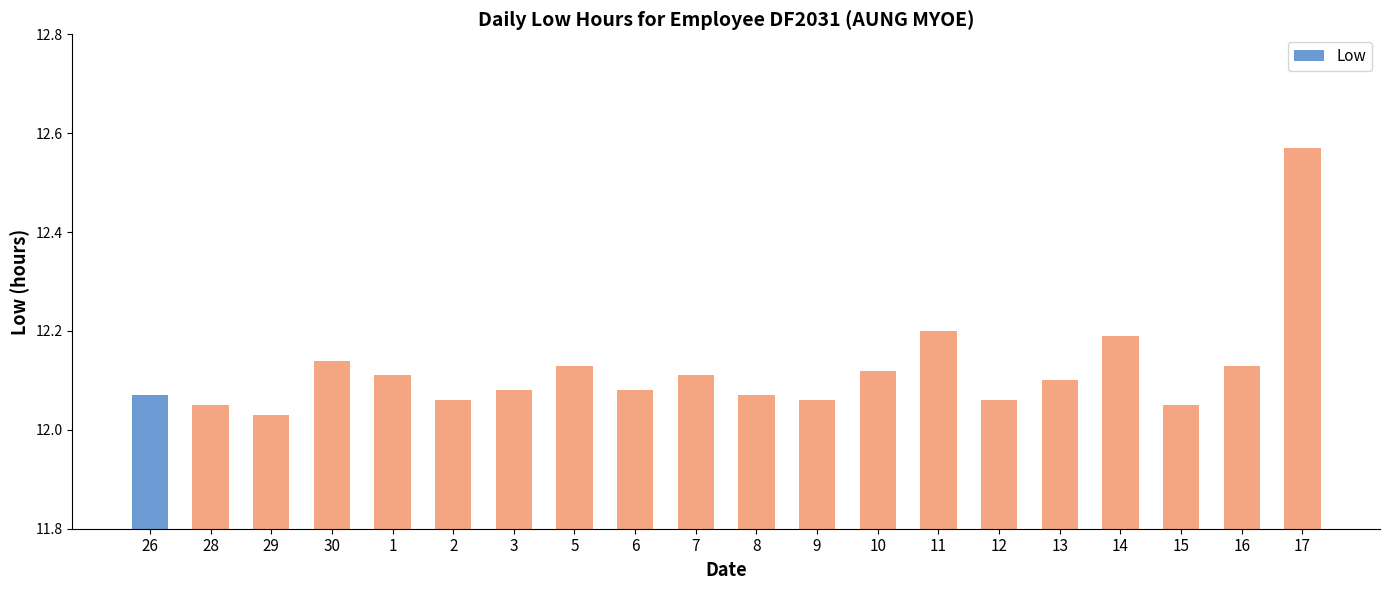

Approximately how many times larger is the value at 16 compared to 7?

1.0